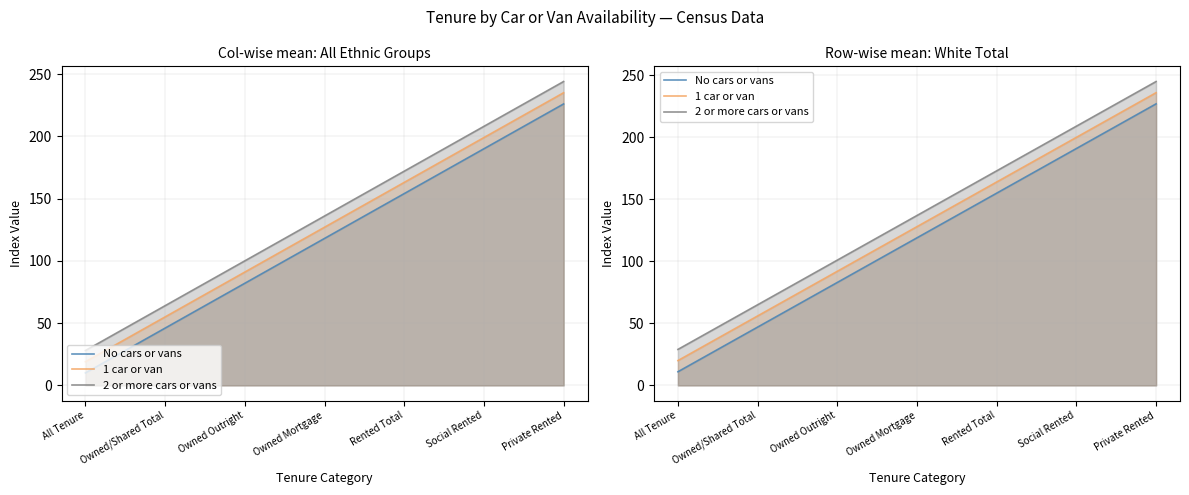

Which series has the widest spread of values?

No cars or vans